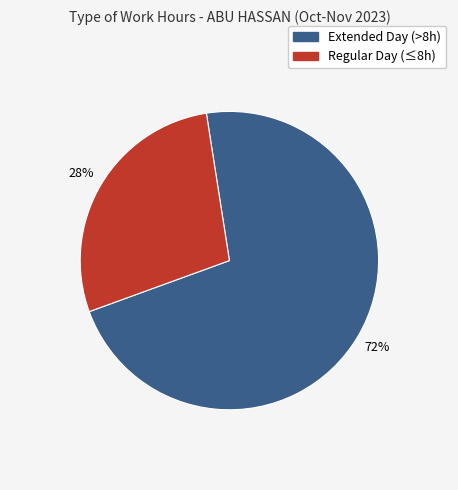

Which category accounts for the majority?

Extended Day (>8h)